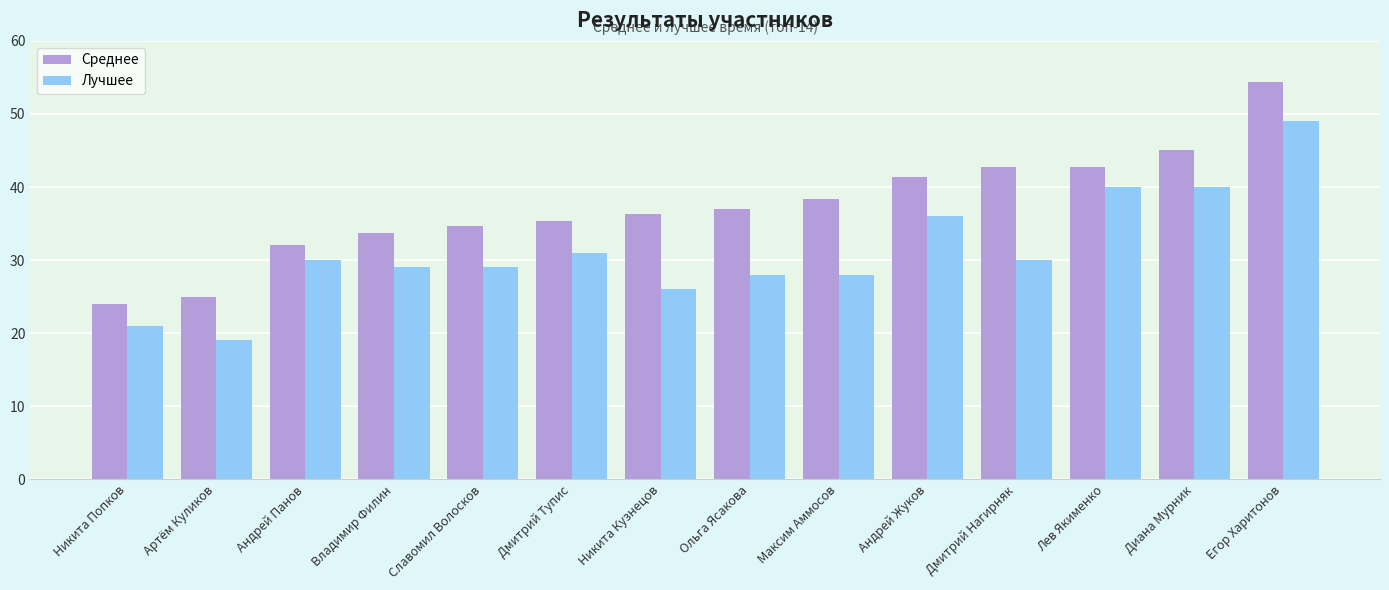

Which series has the largest total across all categories?

Среднее